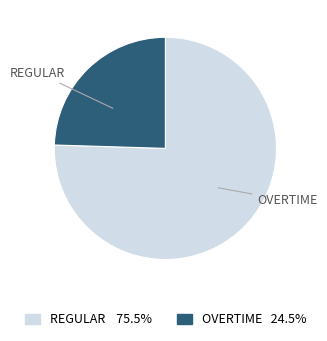

Is there any slice that represents more than half of the pie?

Yes